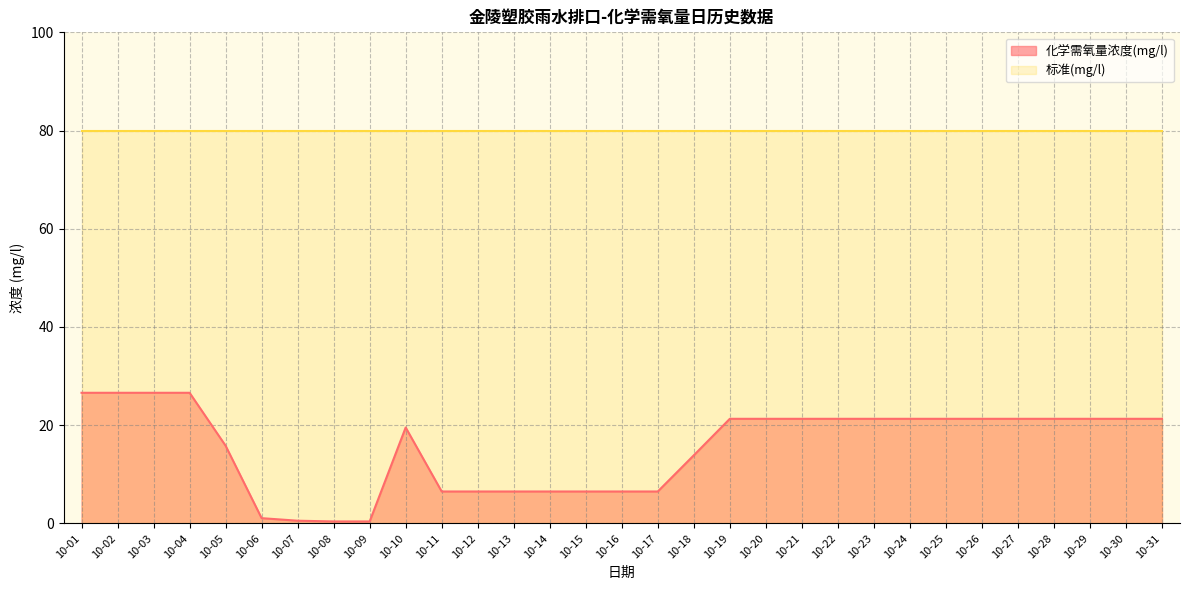

Reading left to right, what are all the values shown in this chart?

26.6	26.6	26.6	26.6	15.8	1.1	0.6	0.4	0.4	19.5	6.5	6.5	6.5	6.5	6.5	6.5	6.5	13.9	21.3	21.3	21.3	21.3	21.3	21.3	21.3	21.3	21.3	21.3	21.3	21.3	21.3